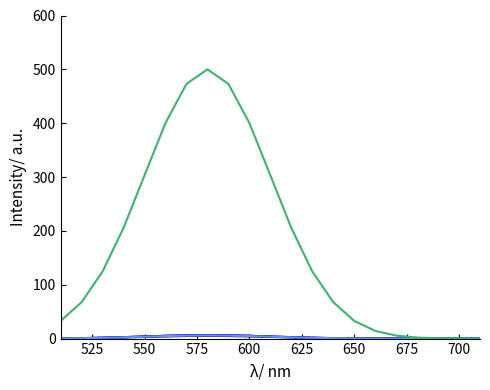

What is the greatest value displayed?

500.0